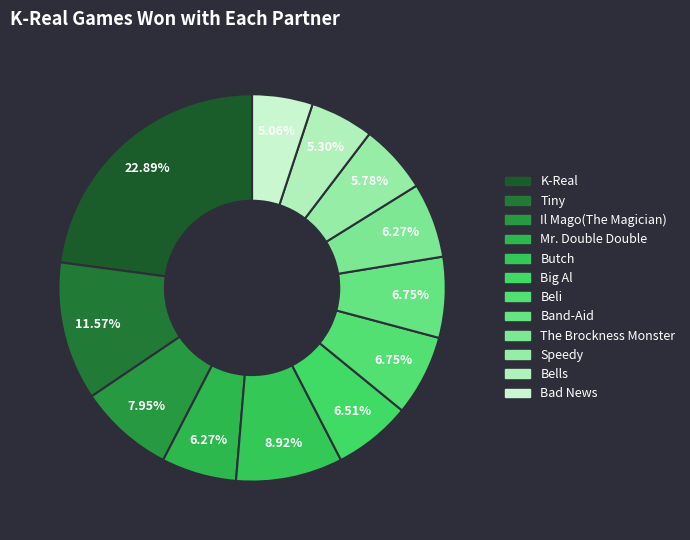

Count the number of slices in the pie.

12